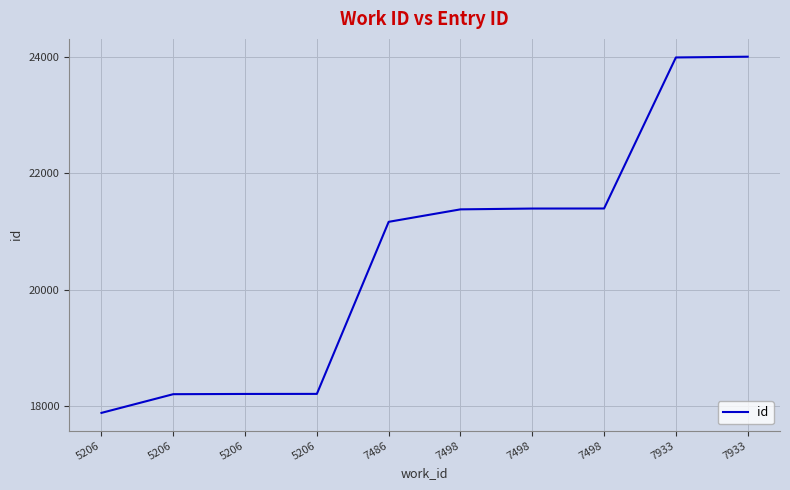

Is this an area chart (filled region under the line)?

No